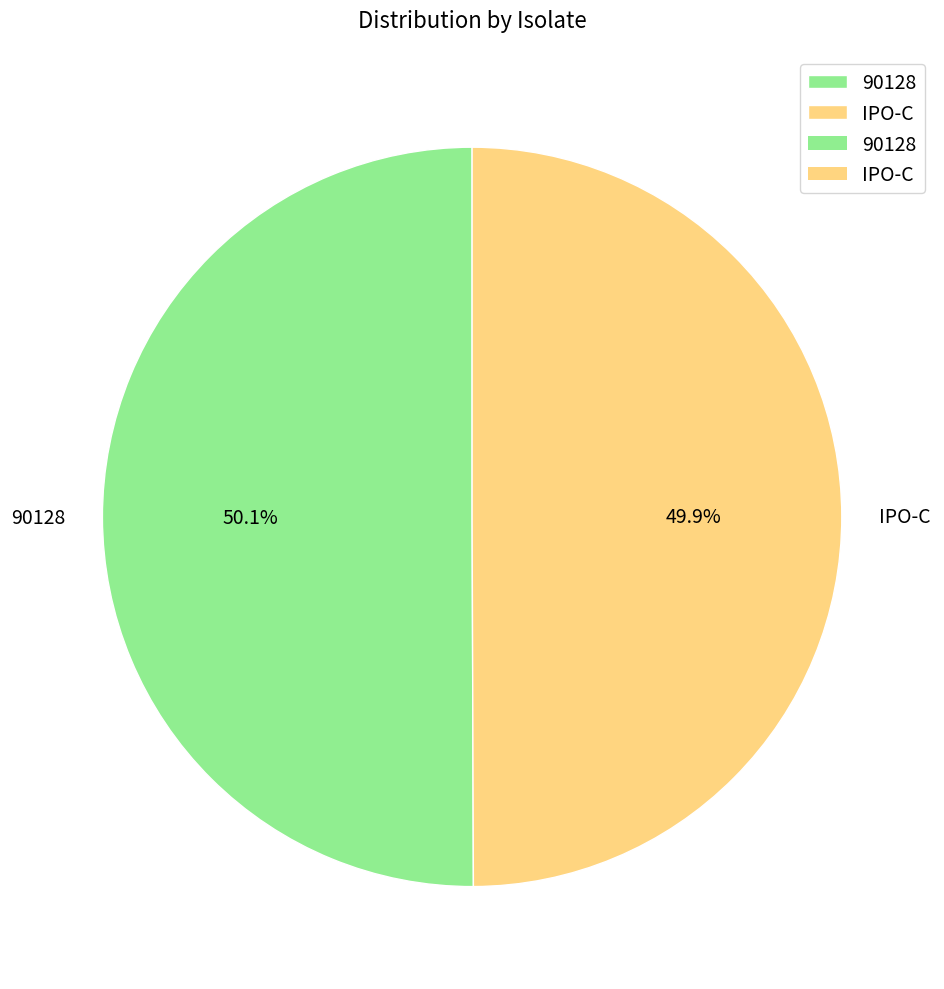

What is the total percentage of 90128 and IPO-C?

100.0%